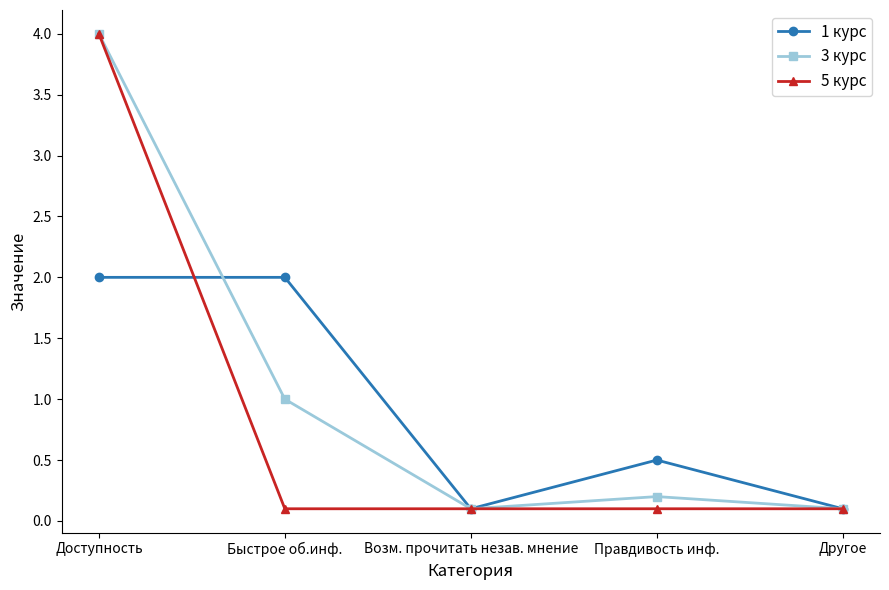

What value does the 5 курс series have at Возм. прочитать незав. мнение?

0.1